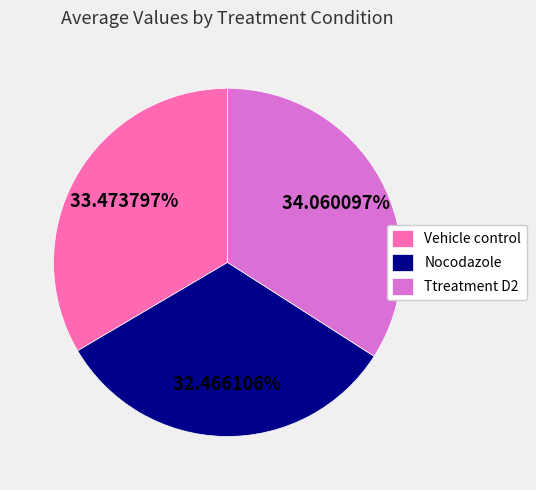

Which slice is the smallest?

Nocodazole